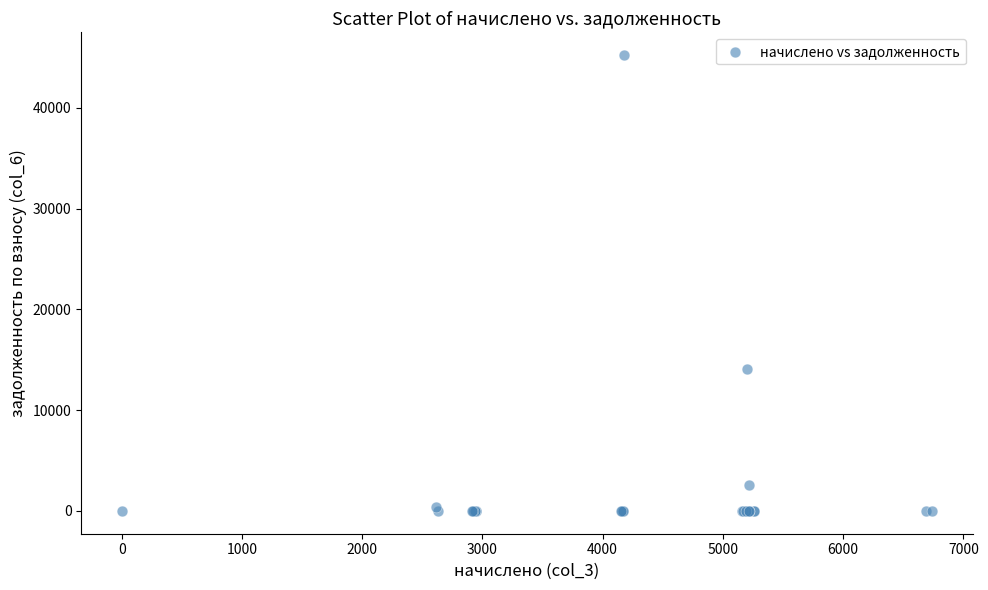

What Y value in the scatter plot is closest to 22611?

14042.1